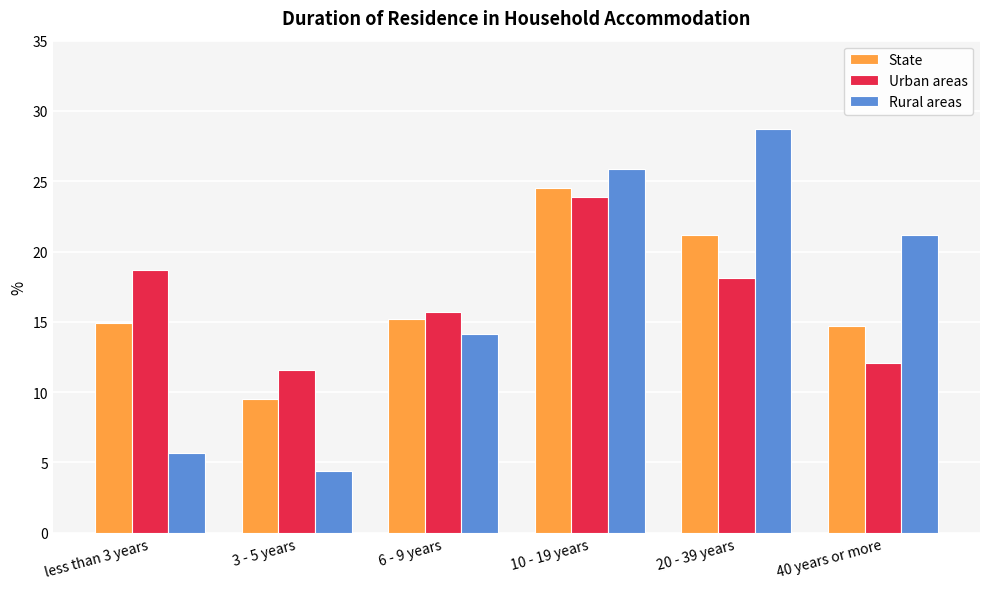

Rank the categories by Rural areas value from lowest to highest.

3 - 5 years, less than 3 years, 6 - 9 years, 40 years or more, 10 - 19 years, 20 - 39 years